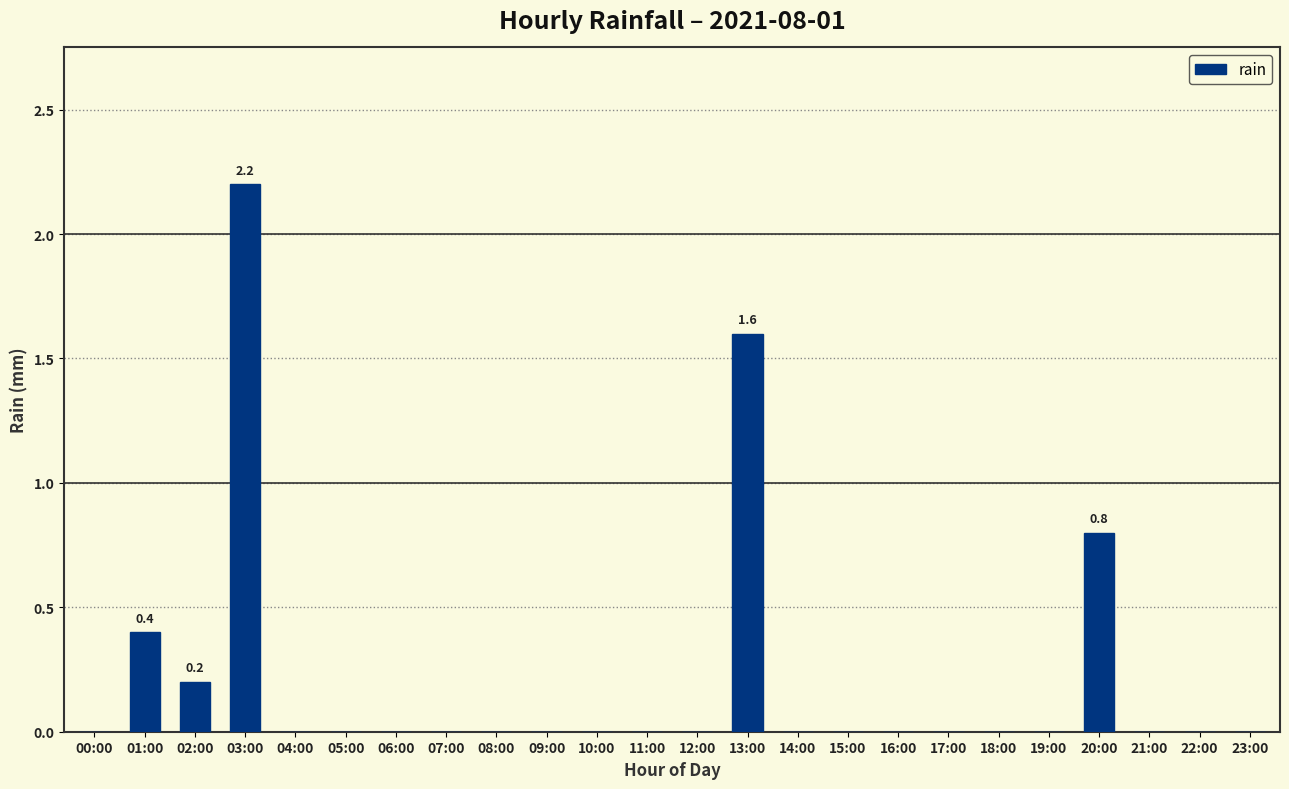

Reading left to right, extract all data points from this chart.

00:00=0.0	01:00=0.4	02:00=0.2	03:00=2.2	04:00=0.0	05:00=0.0	06:00=0.0	07:00=0.0	08:00=0.0	09:00=0.0	10:00=0.0	11:00=0.0	12:00=0.0	13:00=1.6	14:00=0.0	15:00=0.0	16:00=0.0	17:00=0.0	18:00=0.0	19:00=0.0	20:00=0.8	21:00=0.0	22:00=0.0	23:00=0.0